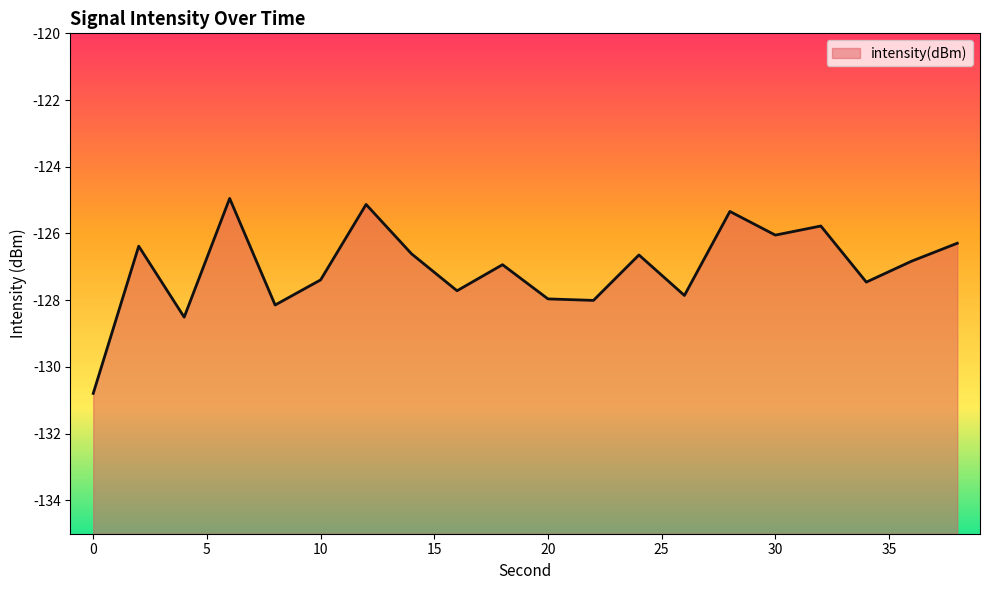

What is the sum of all values?

-2540.8